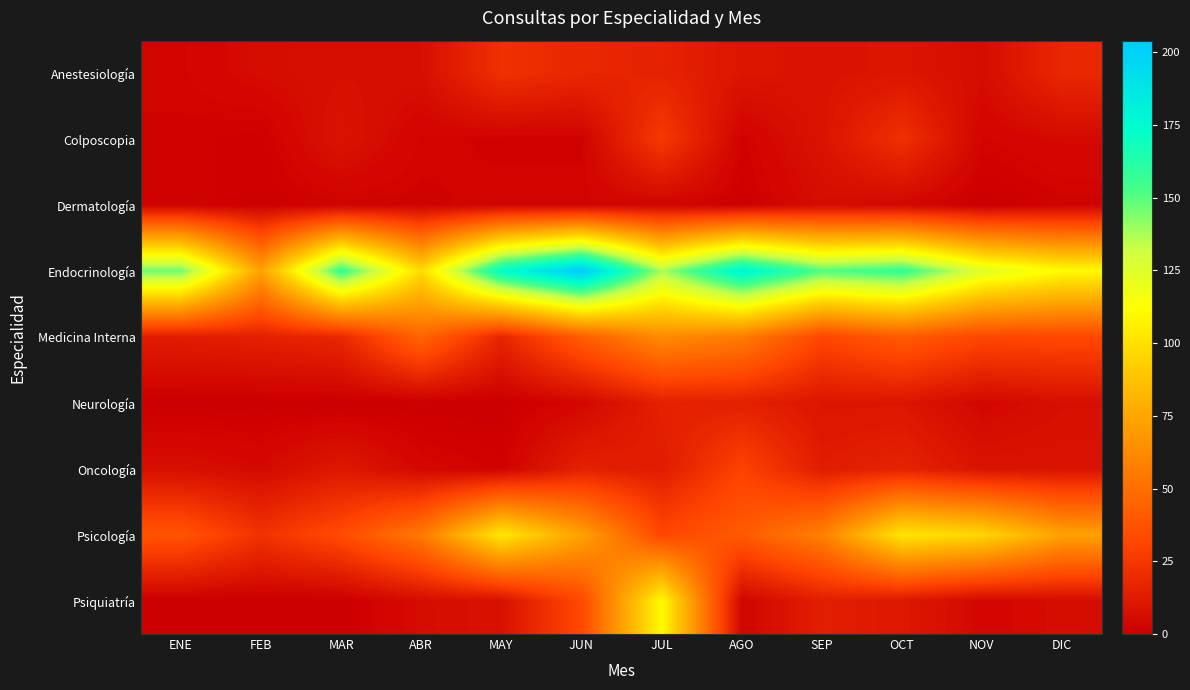

Reading left to right, what are all the values shown in this chart?

Anestesiología: ENE=3	FEB=6	MAR=7	ABR=7	MAY=22	JUN=18	JUL=16	AGO=10	SEP=9	OCT=10	NOV=6	DIC=18
Colposcopia: ENE=2	FEB=1	MAR=9	ABR=3	MAY=2	JUN=2	JUL=26	AGO=2	SEP=9	OCT=22	NOV=3	DIC=5
Dermatología: ENE=2	FEB=1	MAR=2	ABR=2	MAY=3	JUN=3	JUL=3	AGO=1	SEP=6	OCT=4	NOV=0	DIC=2
Endocrinología: ENE=147	FEB=73	MAR=158	ABR=98	MAY=174	JUN=204	JUL=138	AGO=180	SEP=151	OCT=158	NOV=125	DIC=111
Medicina Interna: ENE=13	FEB=15	MAR=18	ABR=46	MAY=17	JUN=42	JUL=63	AGO=56	SEP=32	OCT=41	NOV=32	DIC=33
Neurología: ENE=0	FEB=0	MAR=0	ABR=0	MAY=0	JUN=4	JUL=15	AGO=15	SEP=10	OCT=10	NOV=4	DIC=7
Oncología: ENE=7	FEB=5	MAR=11	ABR=4	MAY=2	JUN=15	JUL=13	AGO=30	SEP=13	OCT=16	NOV=9	DIC=9
Psicología: ENE=38	FEB=23	MAR=34	ABR=55	MAY=104	JUN=73	JUL=32	AGO=41	SEP=58	OCT=103	NOV=96	DIC=73
Psiquiatría: ENE=0	FEB=0	MAR=0	ABR=6	MAY=8	JUN=33	JUL=111	AGO=3	SEP=14	OCT=11	NOV=4	DIC=6